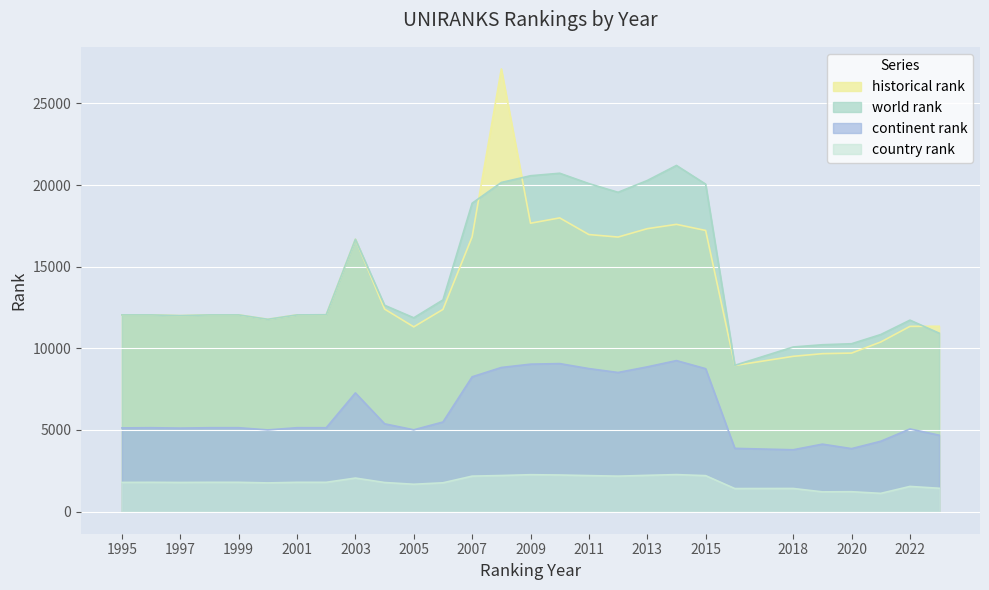

Which series has the largest total across all categories?

world rank